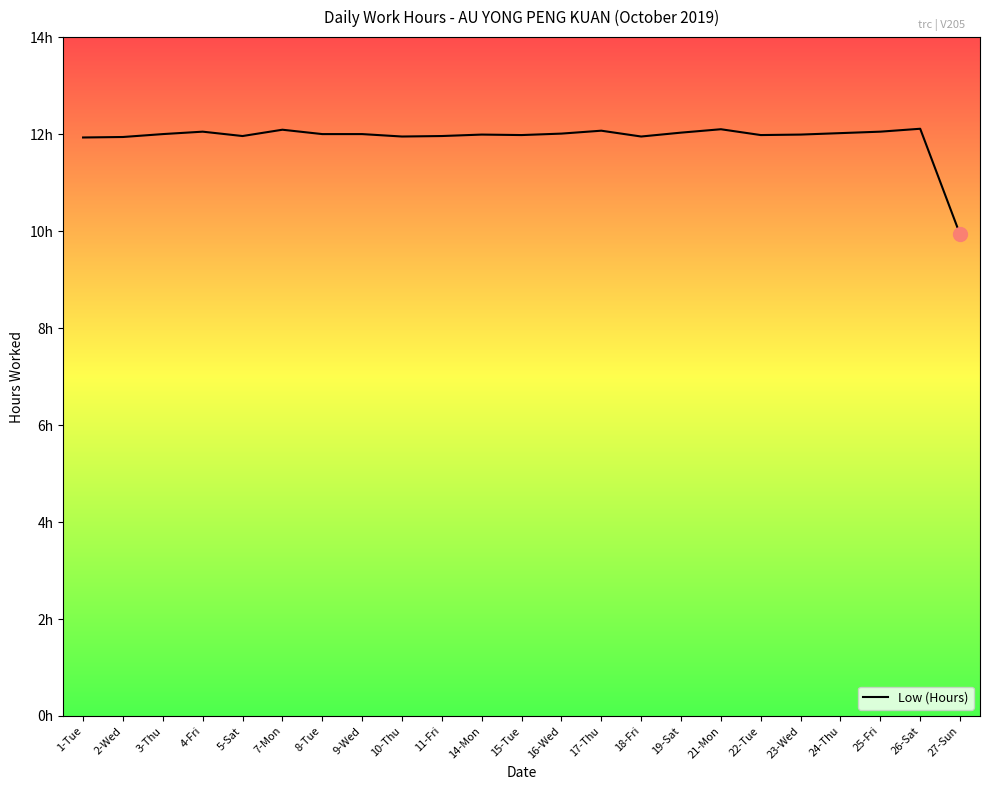

What is the value of the 4th point from the left?

12.1